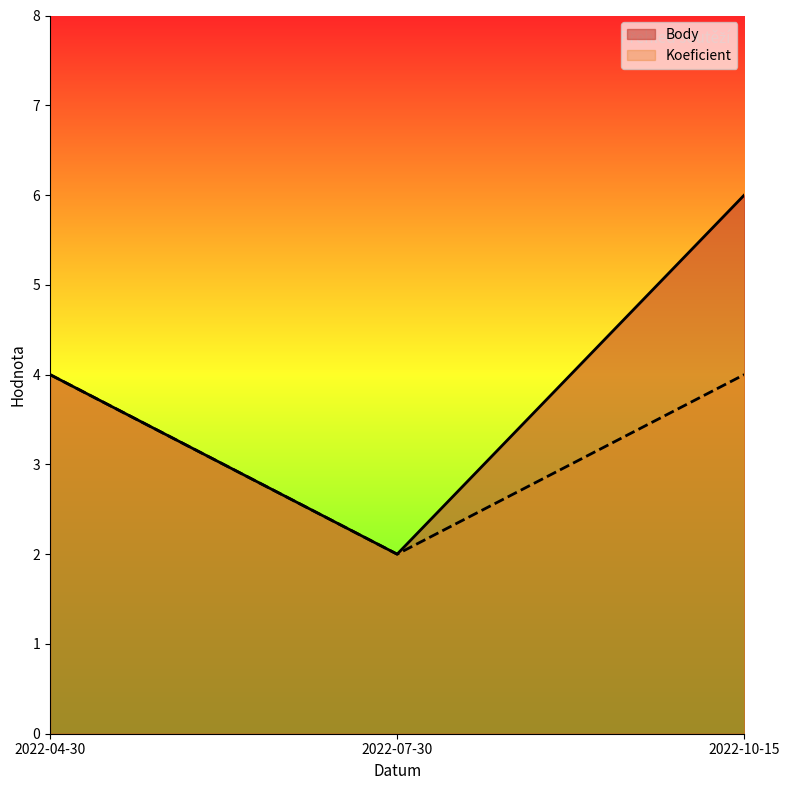

Between 2022-04-30 and 2022-07-30, which is larger?

2022-04-30